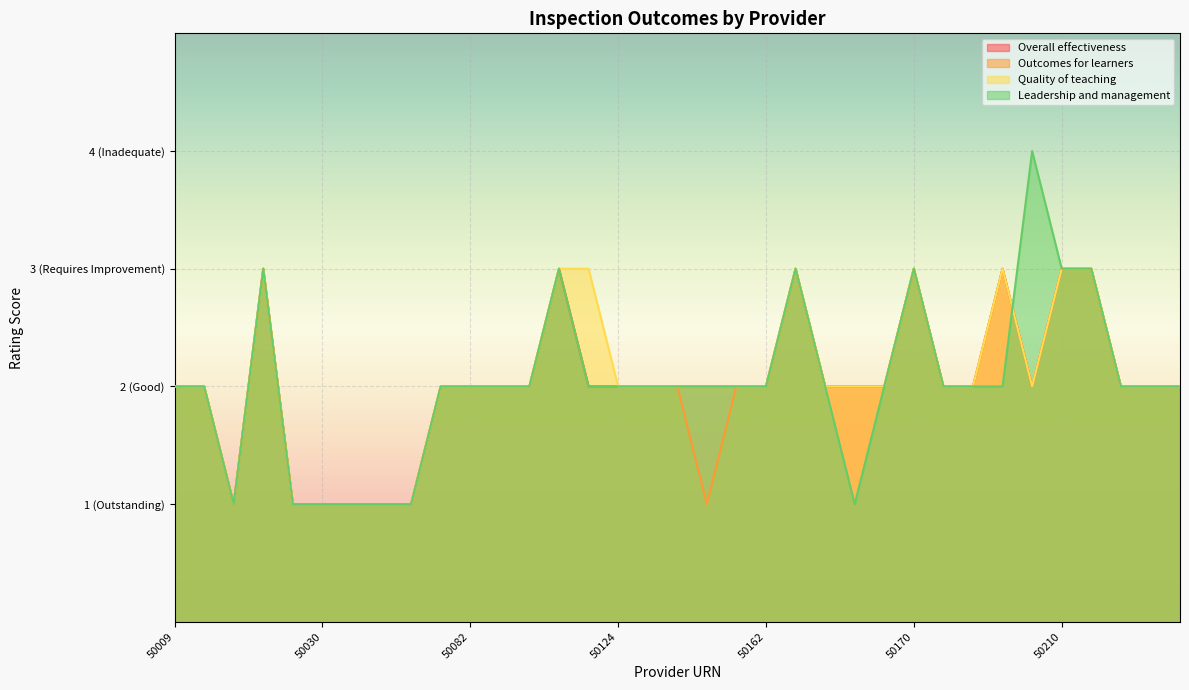

Is it true that Leadership and management equals 2 at 50178?

True